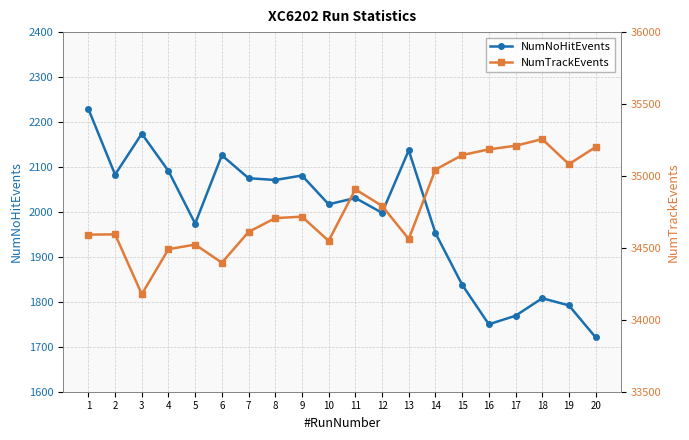

True or false: NumTrackEvents has a value of 61785 at 11.

False